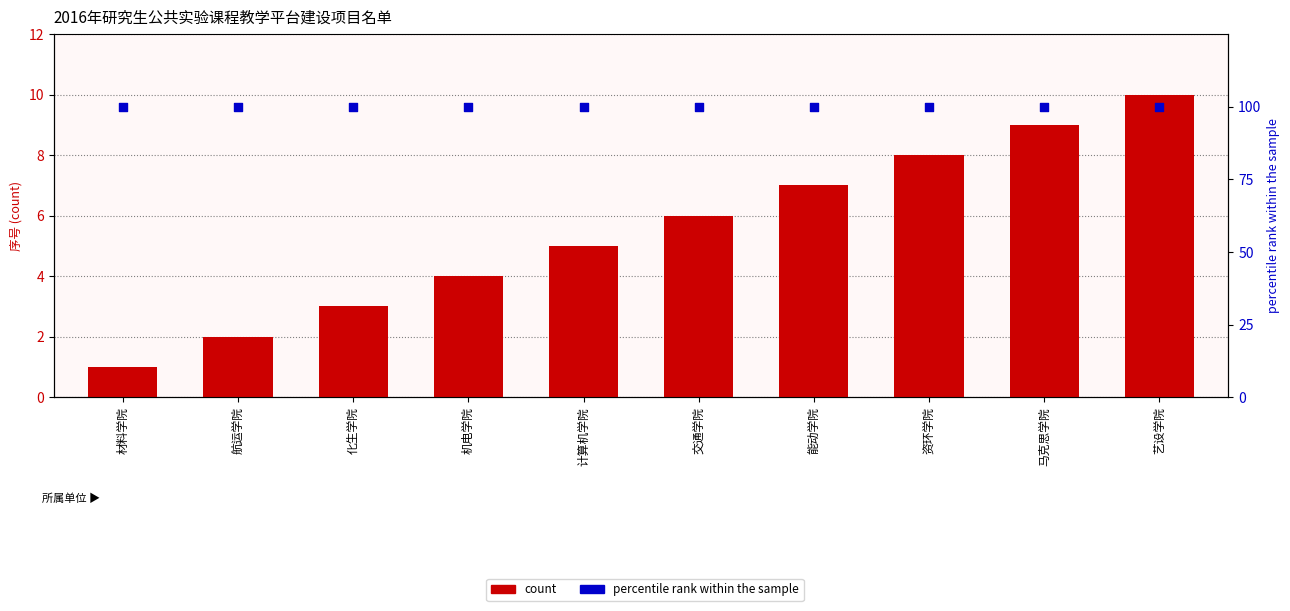

At how many categories does at least one series exceed 91?

10